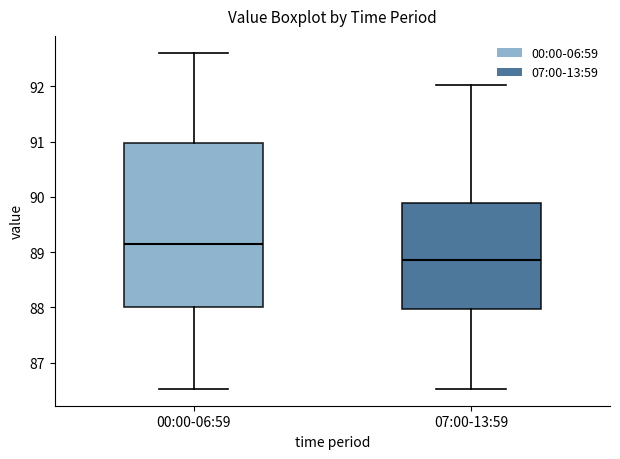

Where does the median line of the box for 00:00-06:59 sit on the y-axis? The values are not printed on the chart, so give them approximately, as read against the axis.

89.1